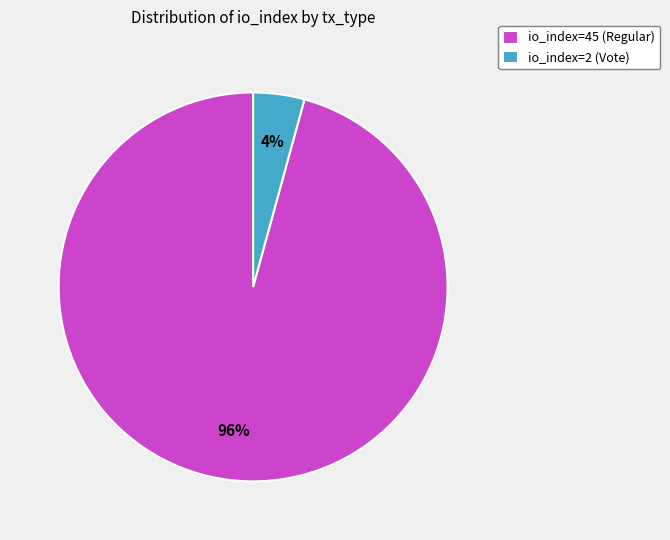

Is the sum of io_index=2 (Vote) and io_index=45 (Regular) greater than half?

Yes